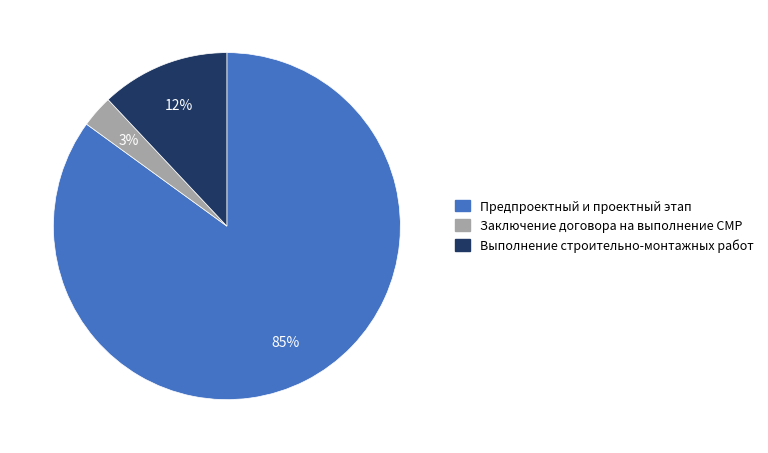

Is there a majority slice in this chart?

Yes